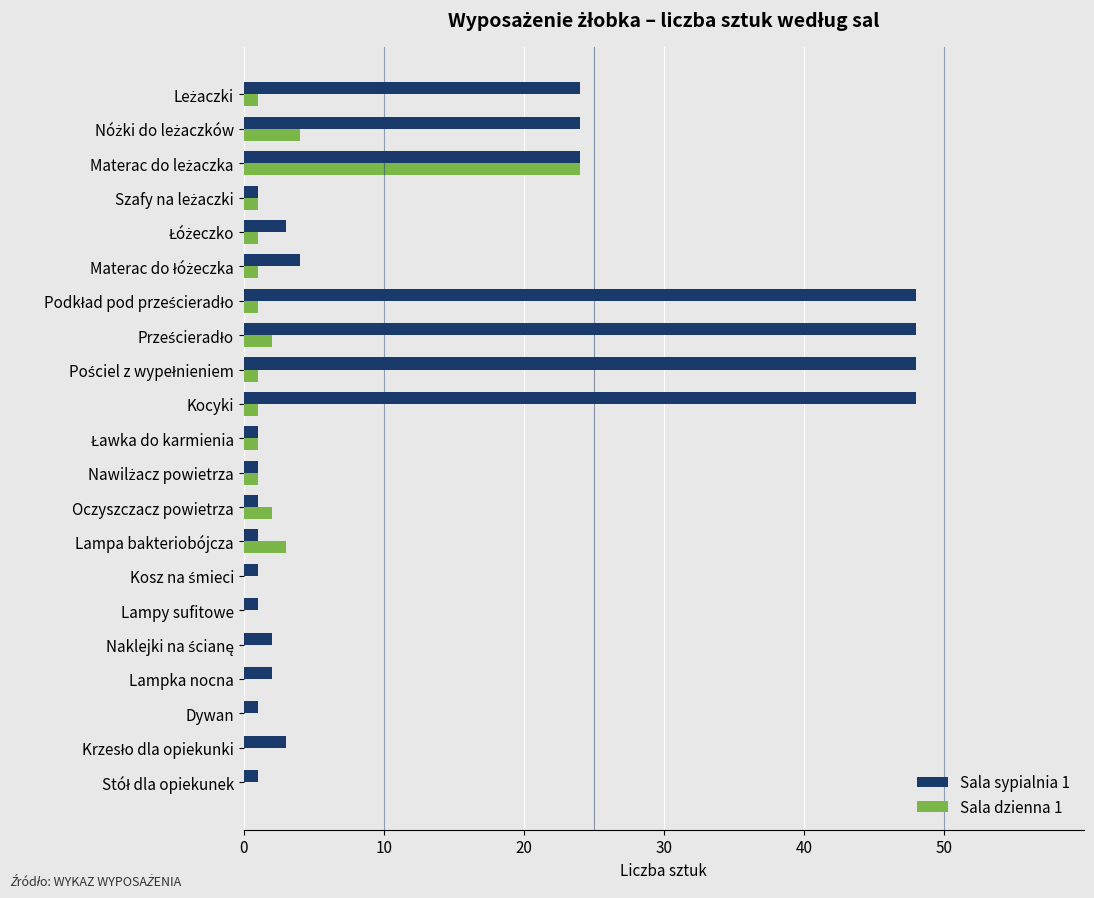

How many distinct data groups are displayed?

2